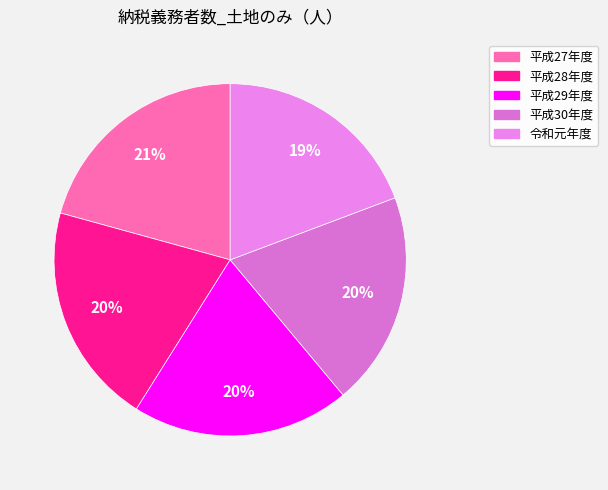

Count the number of slices in the pie.

5